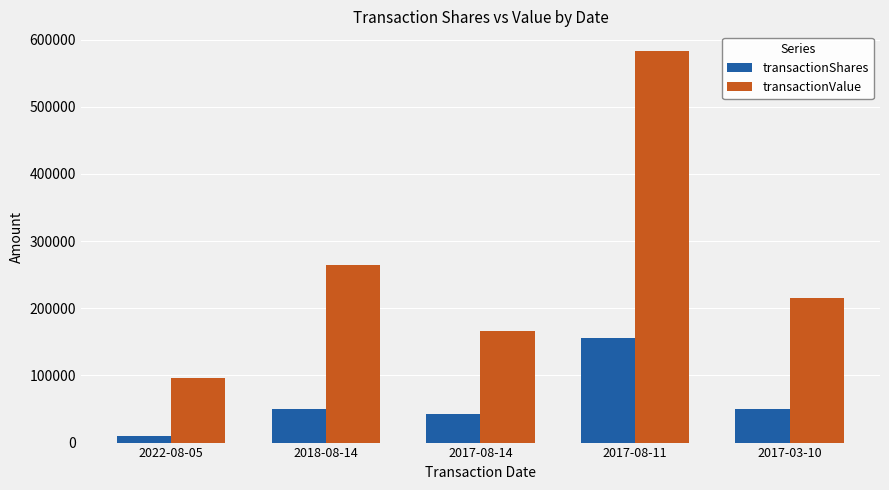

What is the difference between the highest and lowest values at 2018-08-14?

214845